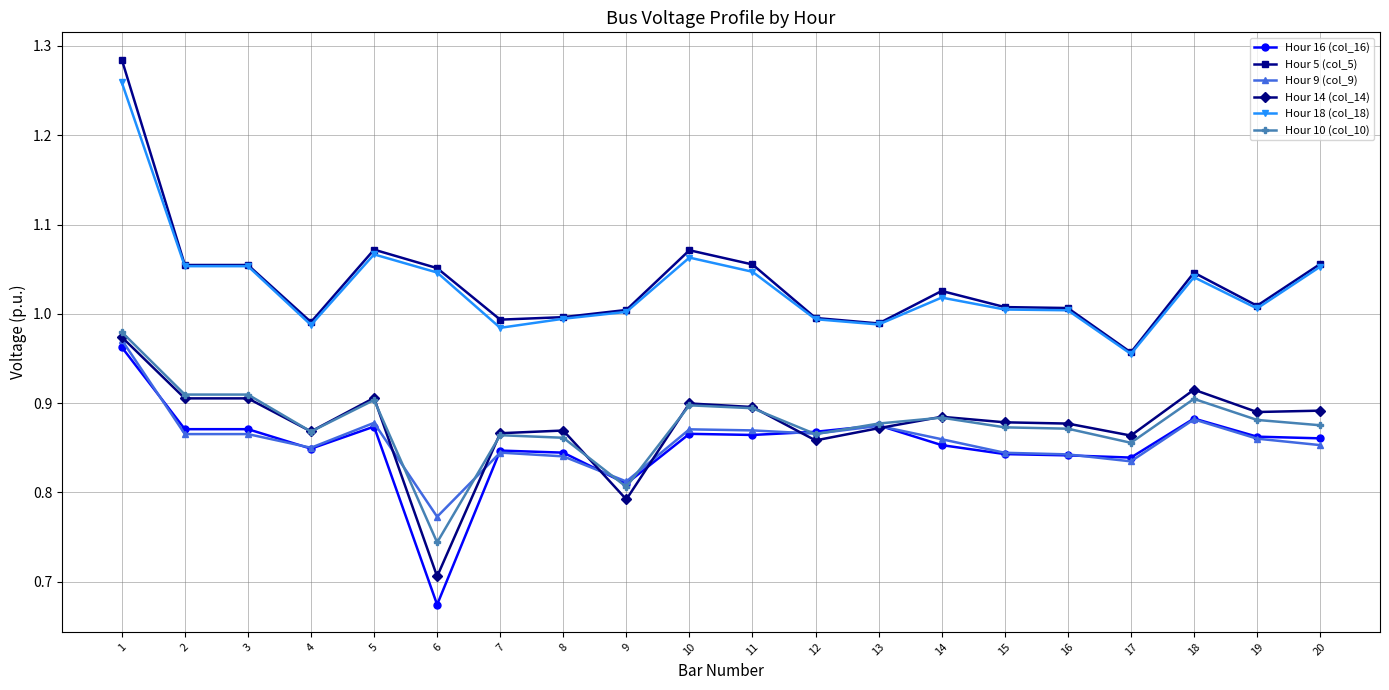

Which category has the lowest value in the Hour 14 (col_14) series?

6